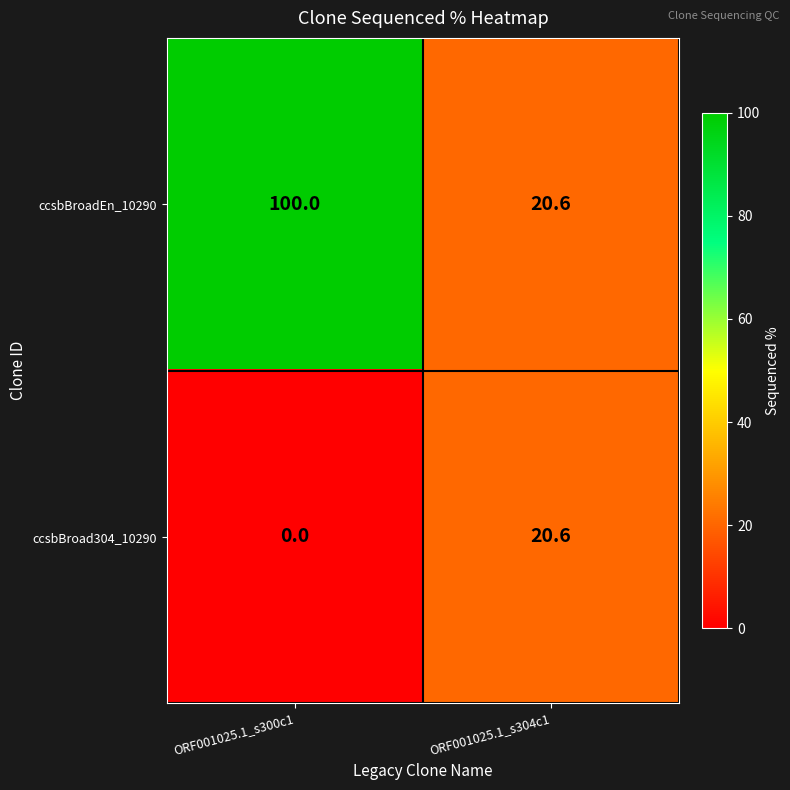

What is the total value across all series at ORF001025.1_s300c1?

100.0